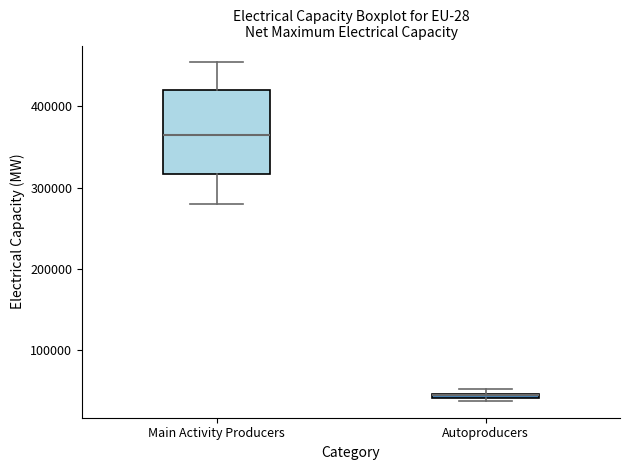

Where is the lower edge of the box for Autoproducers on the y-axis? The values are not printed on the chart, so give them approximately, as read against the axis.

40000